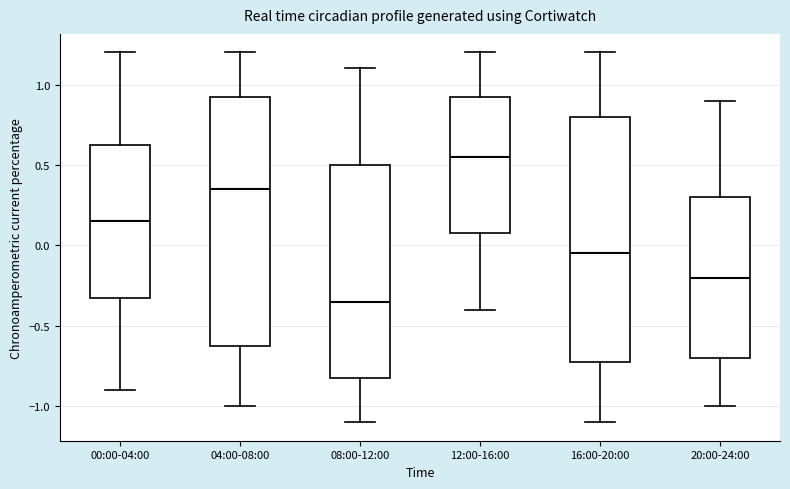

Where is the lower edge of the box for 00:00-04:00 on the y-axis? The values are not printed on the chart, so give them approximately, as read against the axis.

-0.30